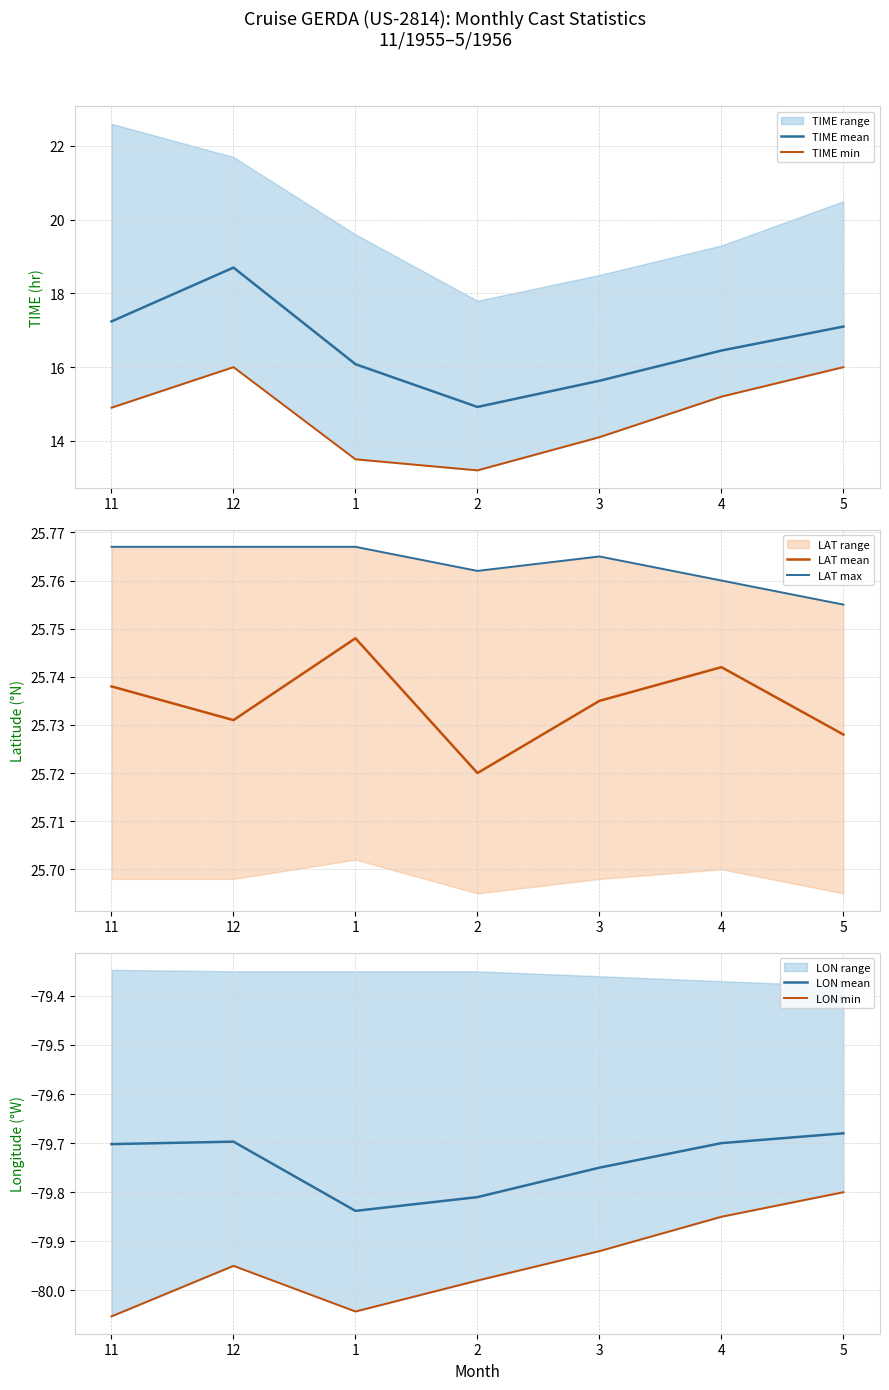

Reading left to right, extract all data points from this chart.

TIME mean: 17.2	18.7	16.1	14.9	15.6	16.4	17.1
TIME min: 14.9	16.0	13.5	13.2	14.1	15.2	16.0
LAT mean: 25.7	25.7	25.7	25.7	25.7	25.7	25.7
LAT max: 25.8	25.8	25.8	25.8	25.8	25.8	25.8
LON mean: -79.7	-79.7	-79.8	-79.8	-79.8	-79.7	-79.7
LON min: -80.1	-80.0	-80.0	-80.0	-79.9	-79.8	-79.8